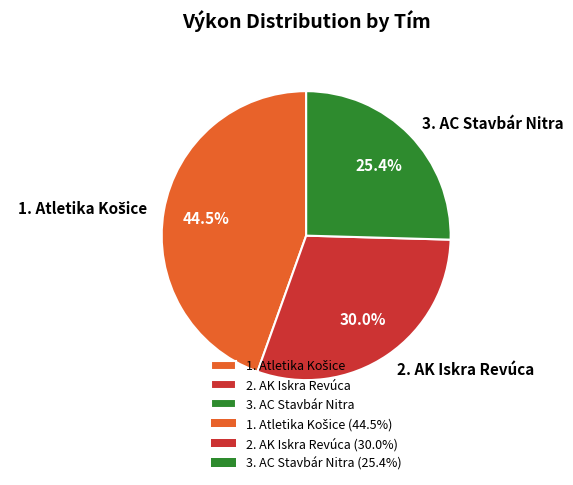

What percentage do 2. AK Iskra Revúca and 3. AC Stavbár Nitra together represent?

55.5%